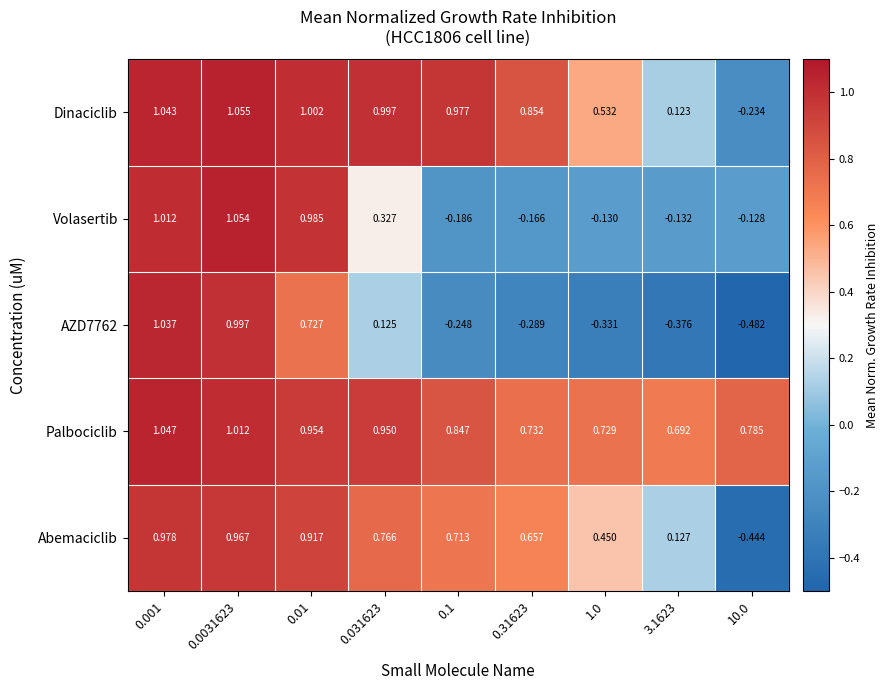

Which series changed the most between 0.1 and 1.0?

Dinaciclib